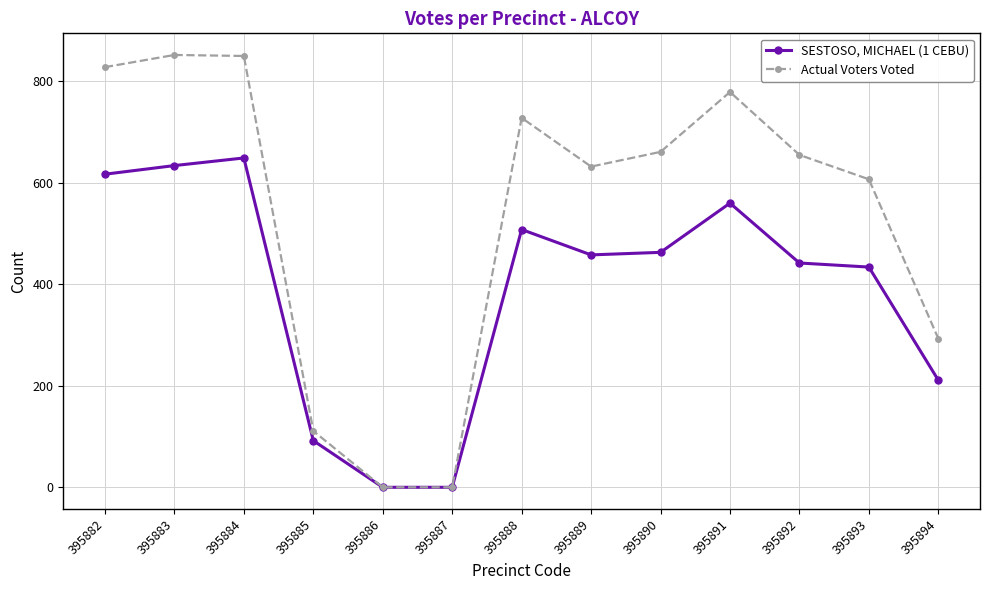

What is the difference between the highest and lowest values at 395884?

201